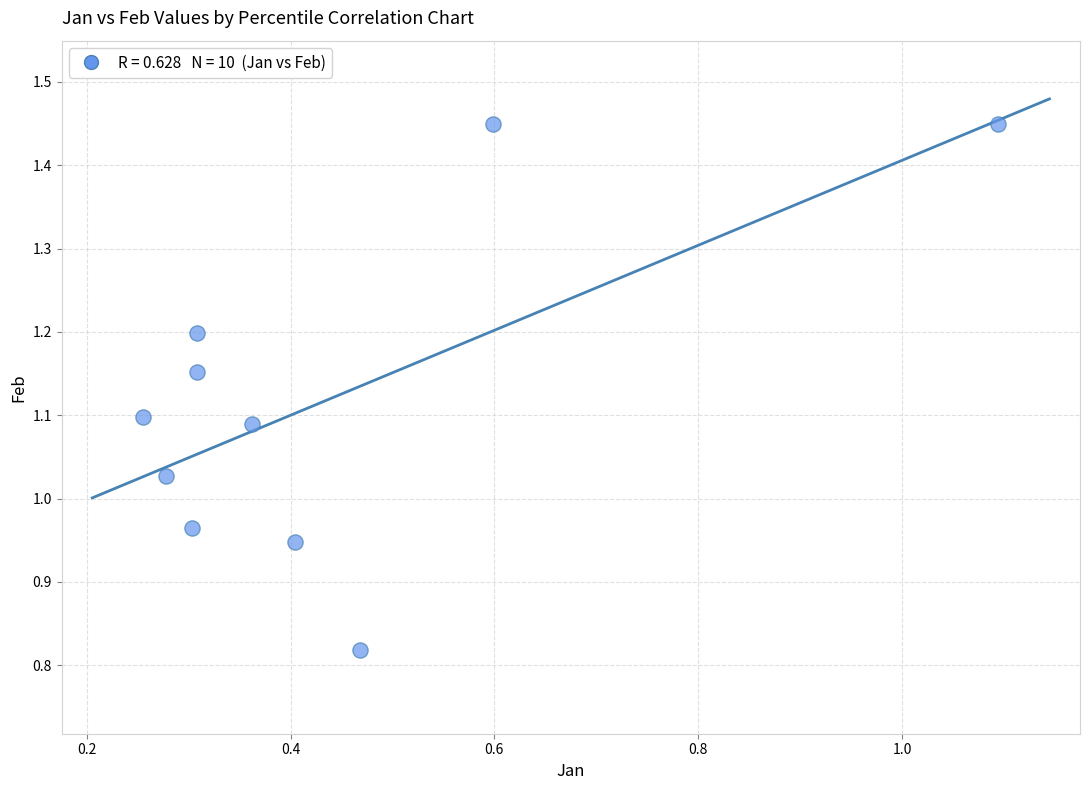

What is the range of Y values (max minus min)?

0.6